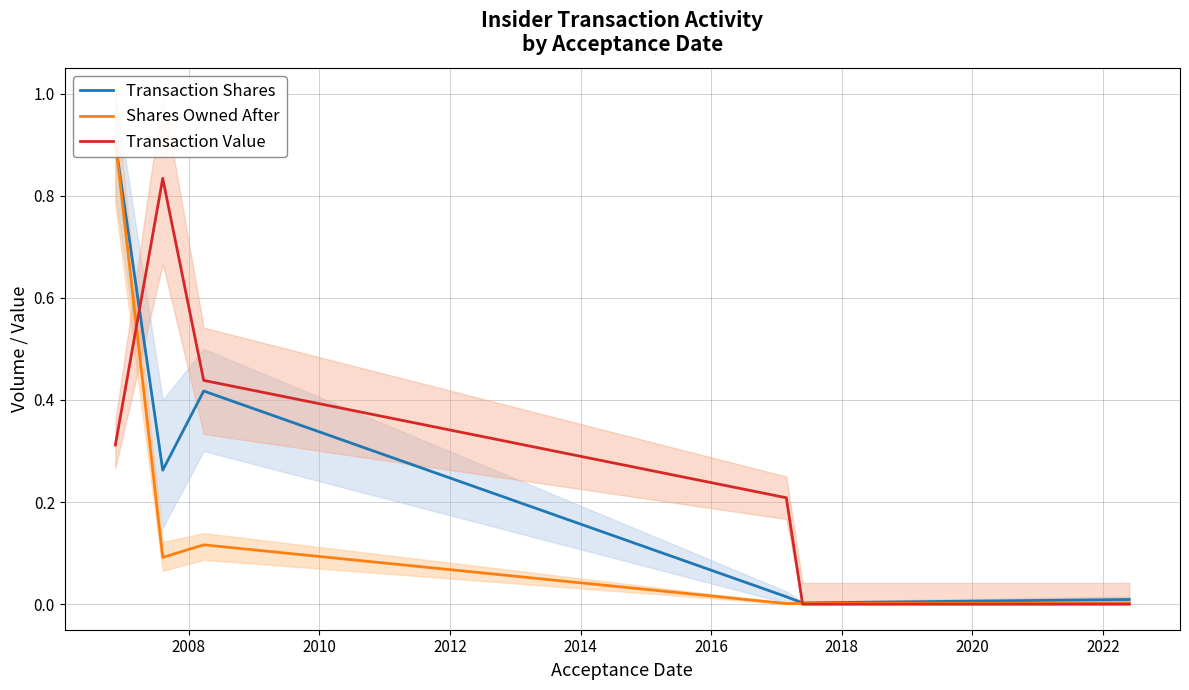

Where is the first local maximum for Transaction Value?

2008